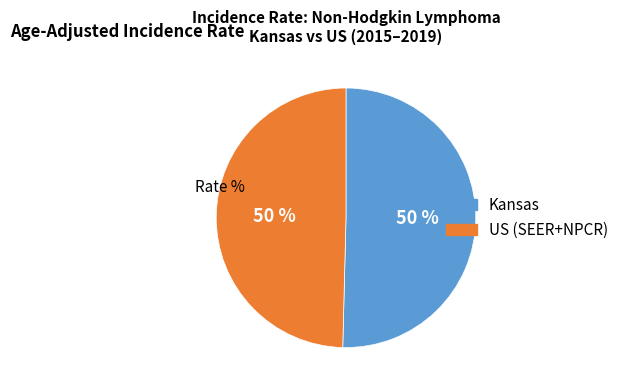

True or false: Kansas accounts for 45% of the total.

False